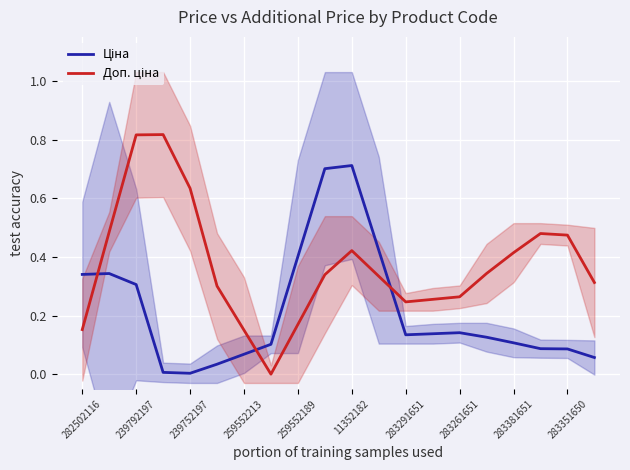

How many interior local valleys does the Ціна series have?

2